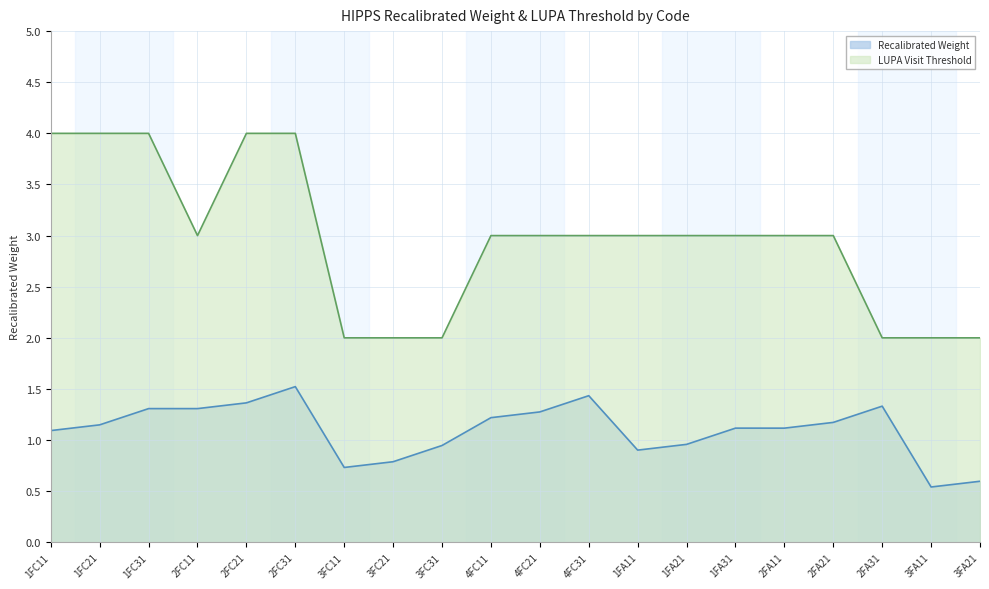

At which category does the chart reach its peak across all series?

1FC11